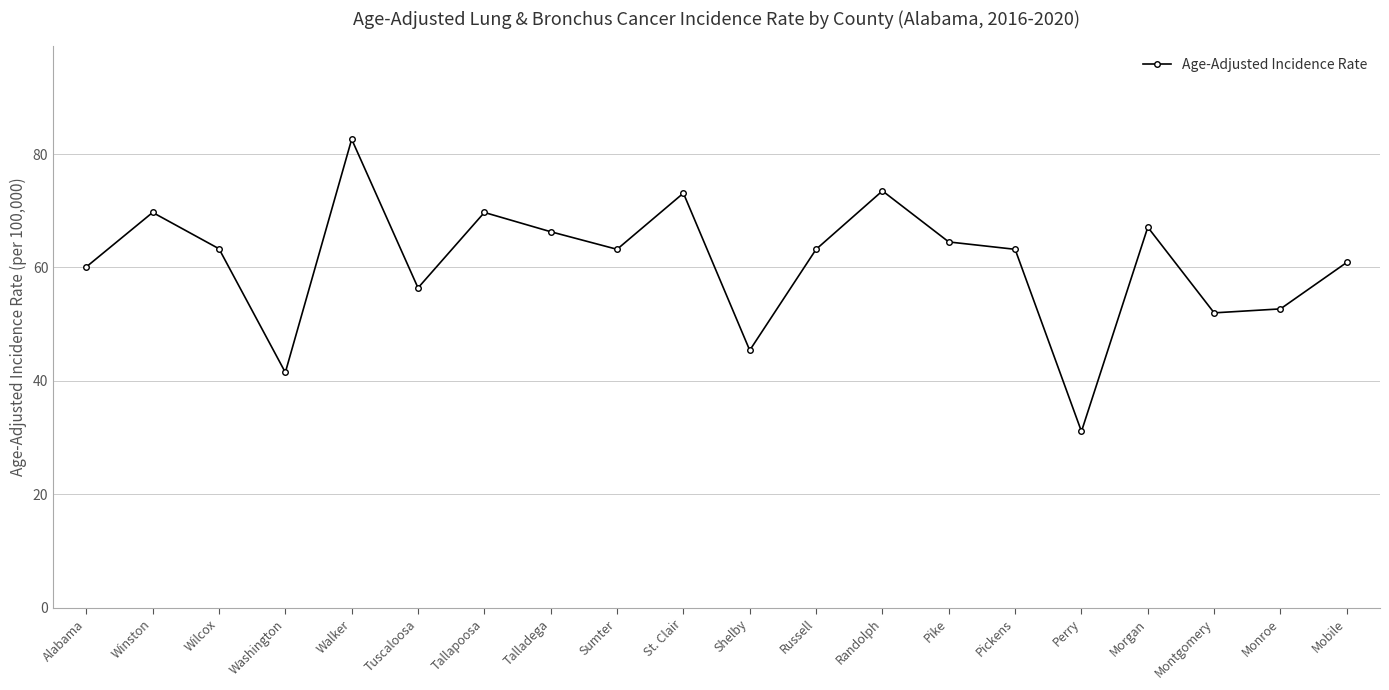

True or false: the data shows 20.9 at Sumter.

False